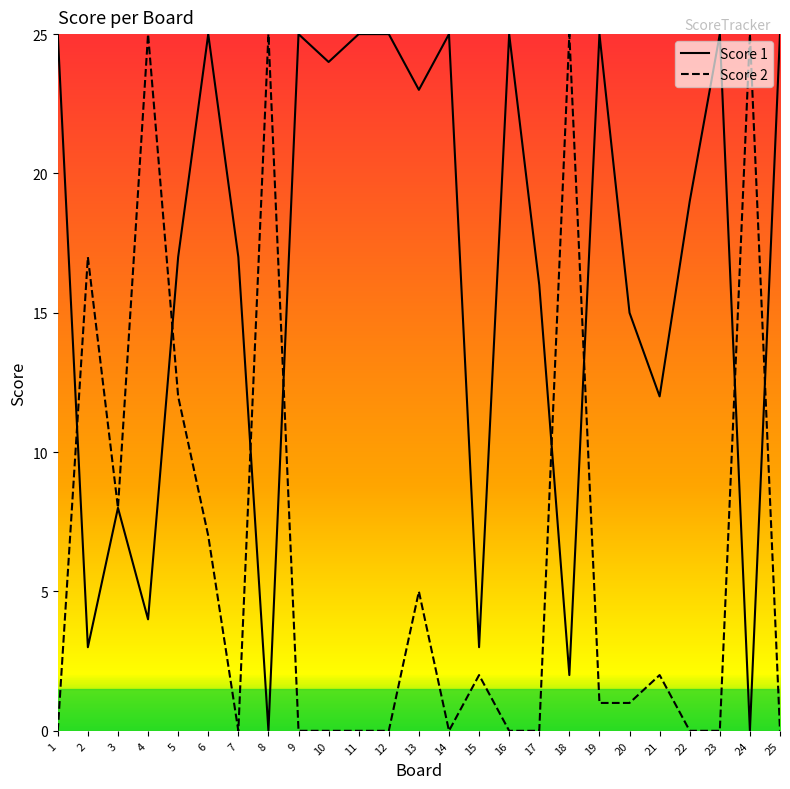

Is this an area chart (filled region under the line)?

No